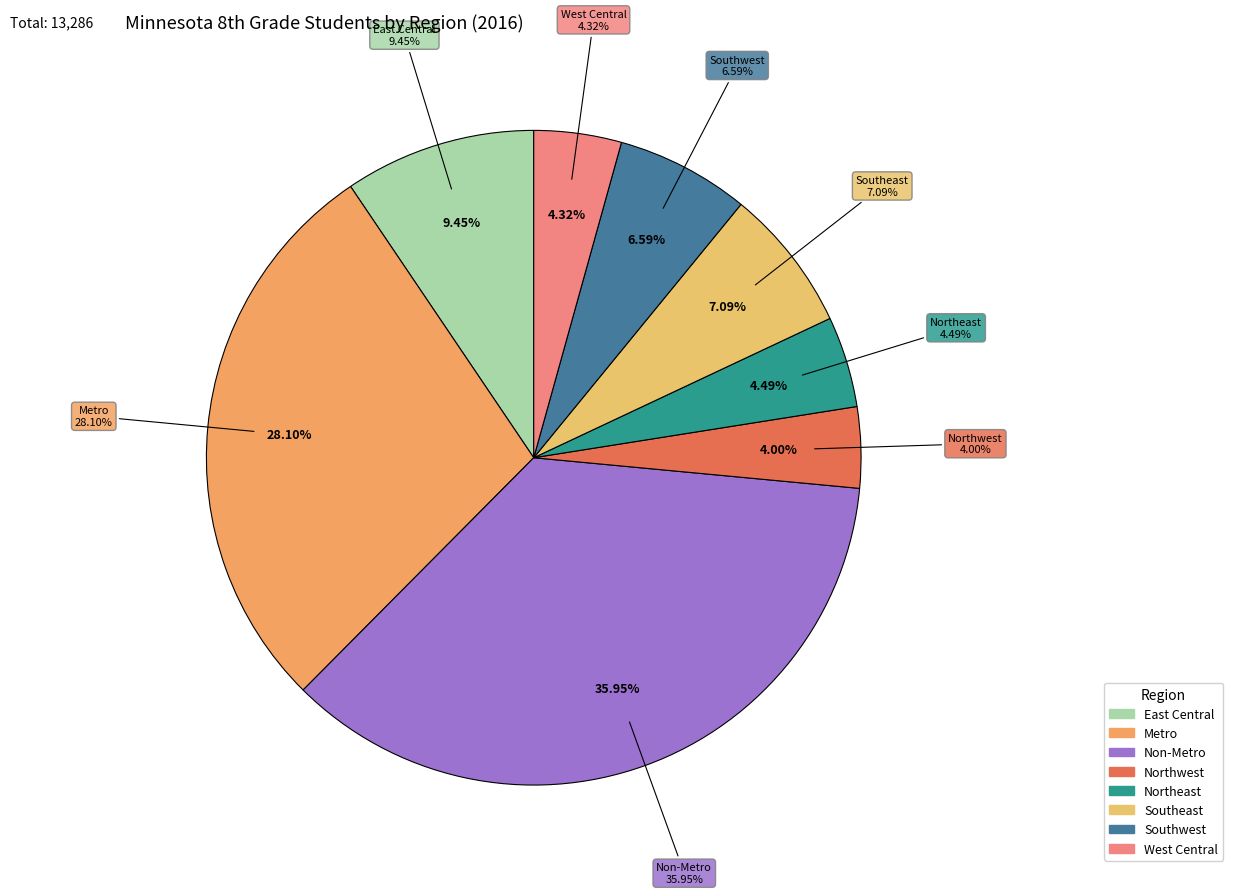

Which category has the biggest portion of the pie?

Non-Metro